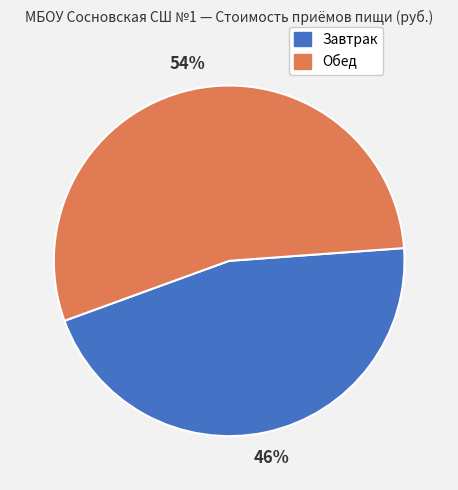

Combined, do Обед and Завтрак account for over 50%?

Yes